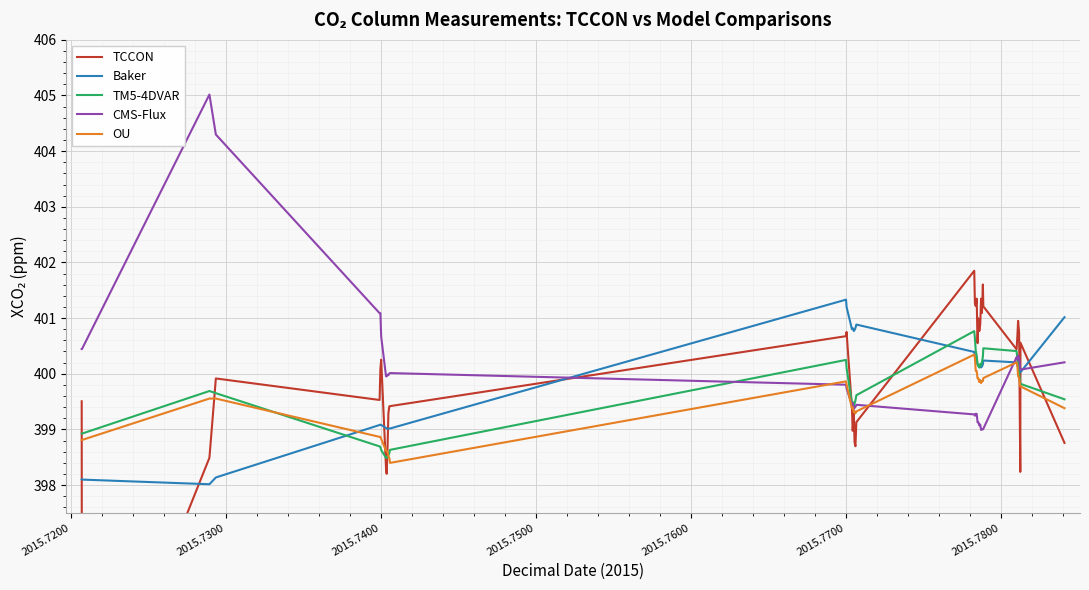

What is the lowest value of the Baker series?

398.0